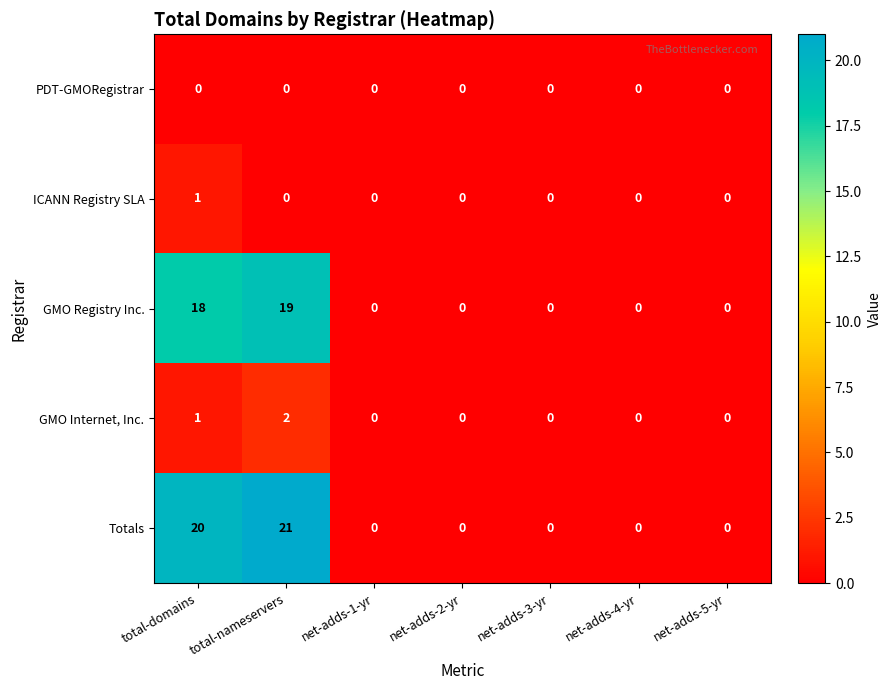

Which category has the highest value across all series?

total-nameservers